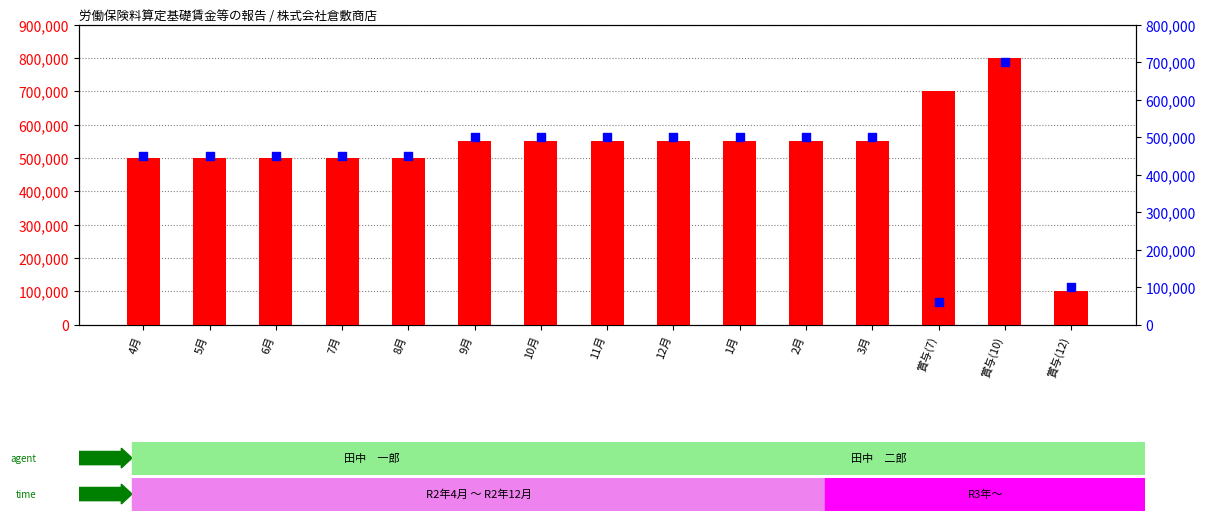

What is the total value across all series at 1月?

1050000